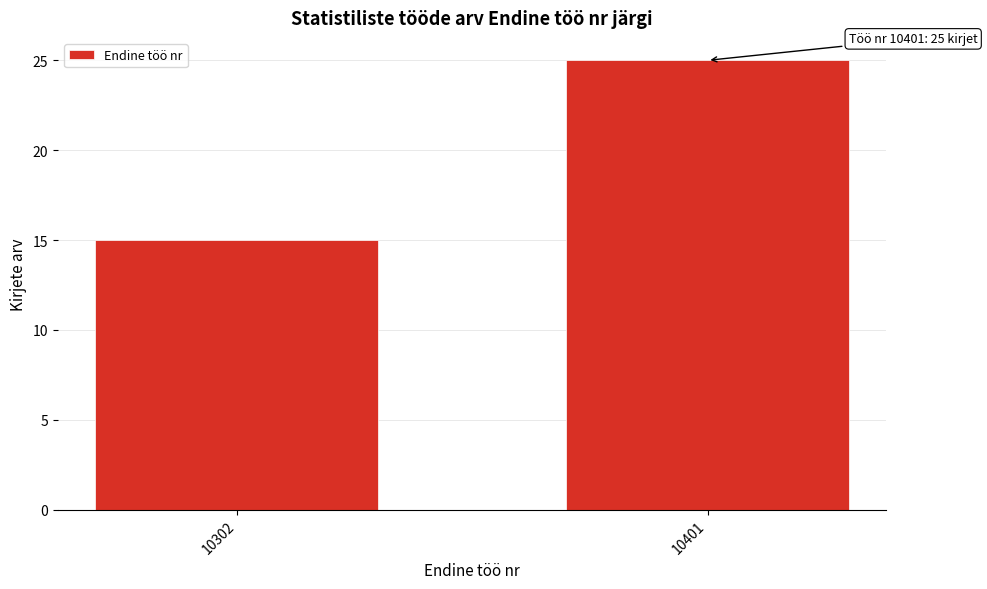

Reading left to right, extract all data points from this chart.

15	25